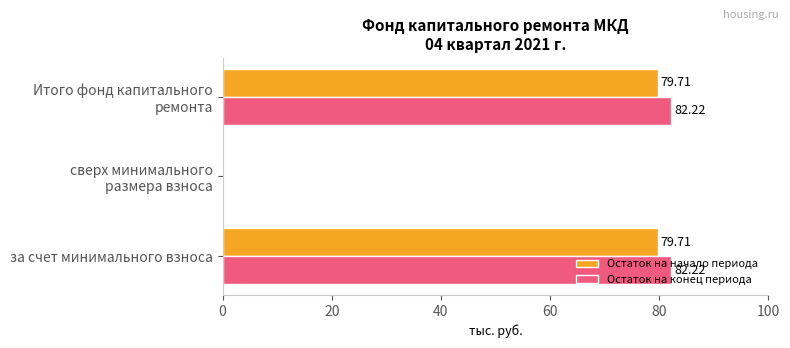

Which series has the largest total across all categories?

Остаток на конец периода